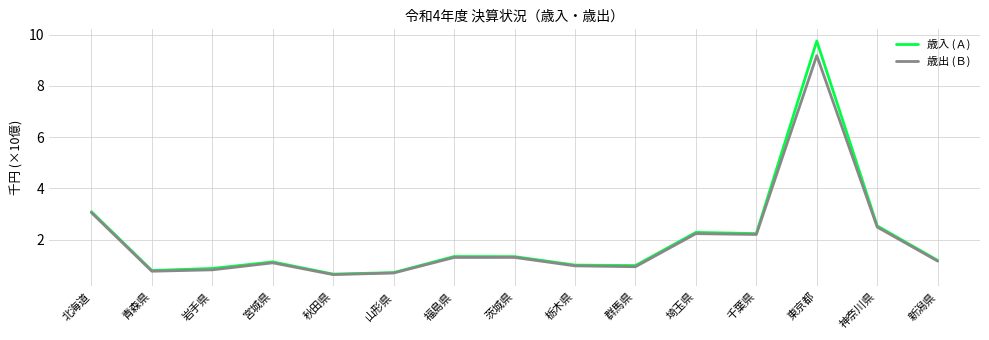

At which label does 歳入 (Ａ) reach its peak?

東京都